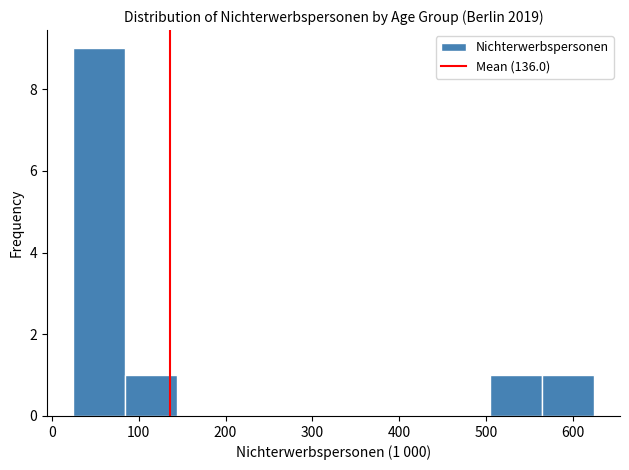

Over which range of the x-axis is the bar tallest?

20 to 80